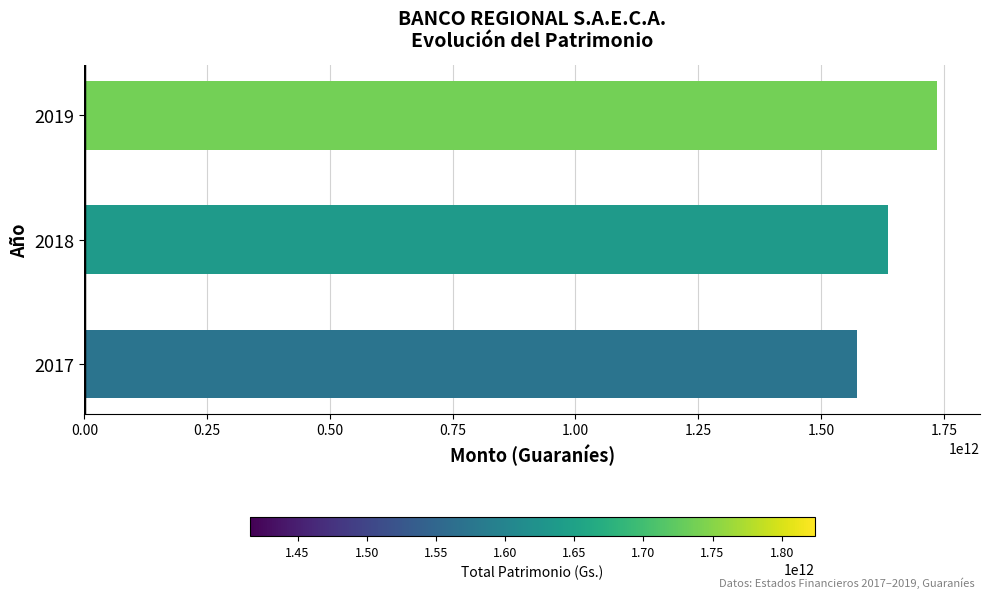

What is the smallest value displayed?

1572701738679